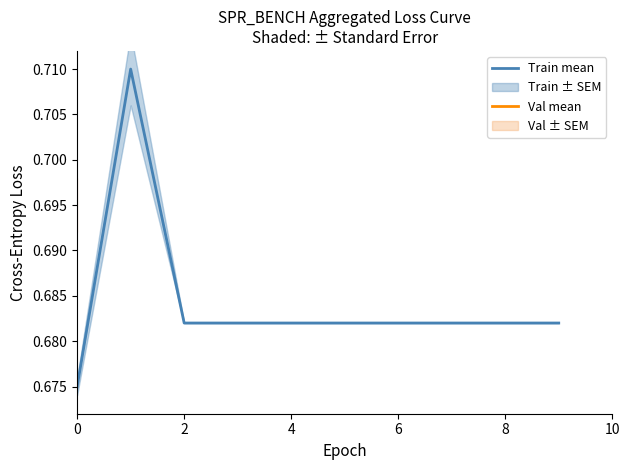

Is it true that Train mean equals 1.1 at 2?

False